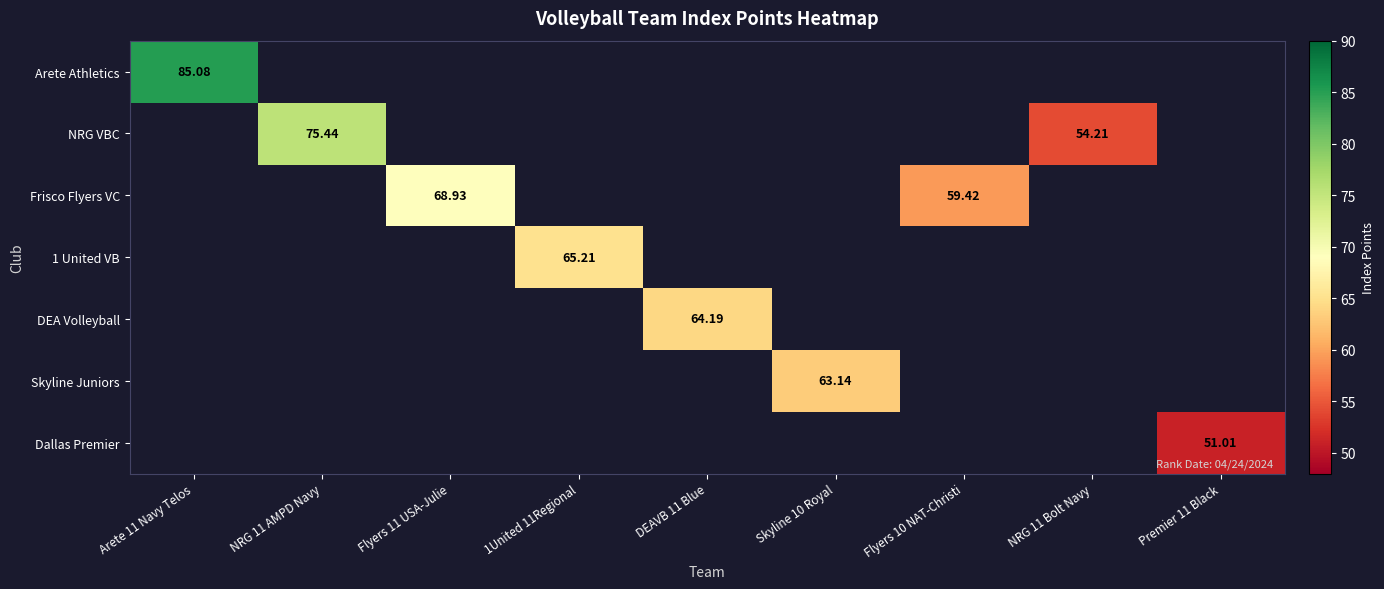

Is the value of Frisco Flyers VC at Flyers 10 NAT-Christi greater than the value of NRG VBC at NRG 11 Bolt Navy?

Yes